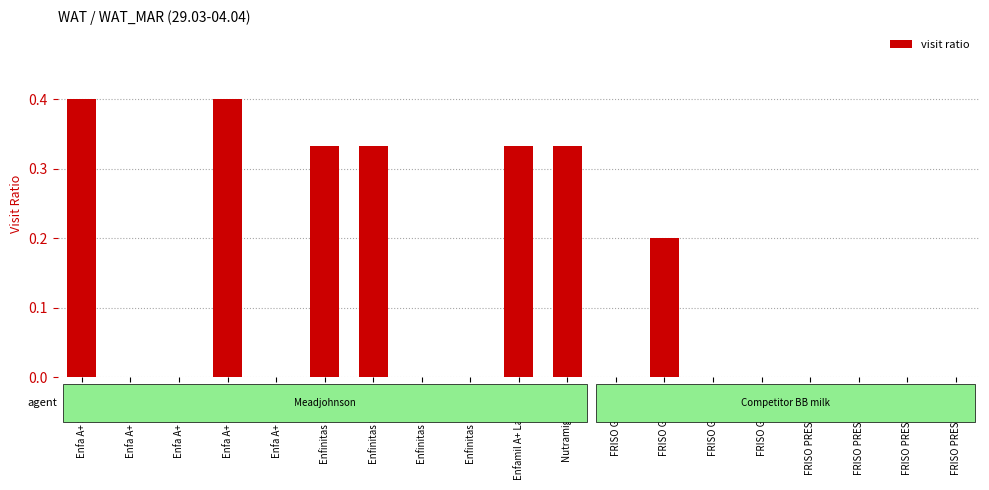

The value at Enfinitas S1 900g is 0.1. True or false?

False